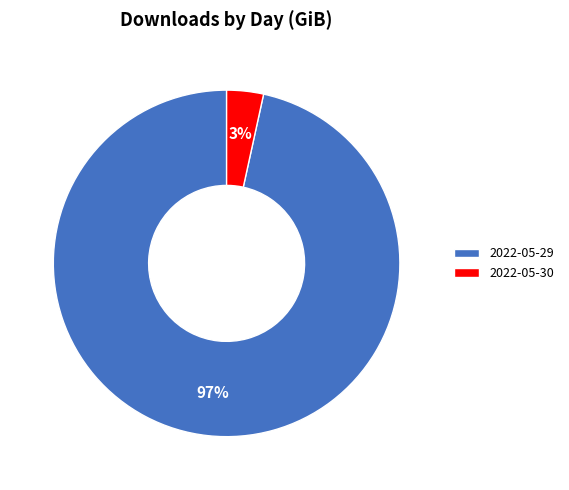

Does 2022-05-29 account for over 50% of the chart?

Yes